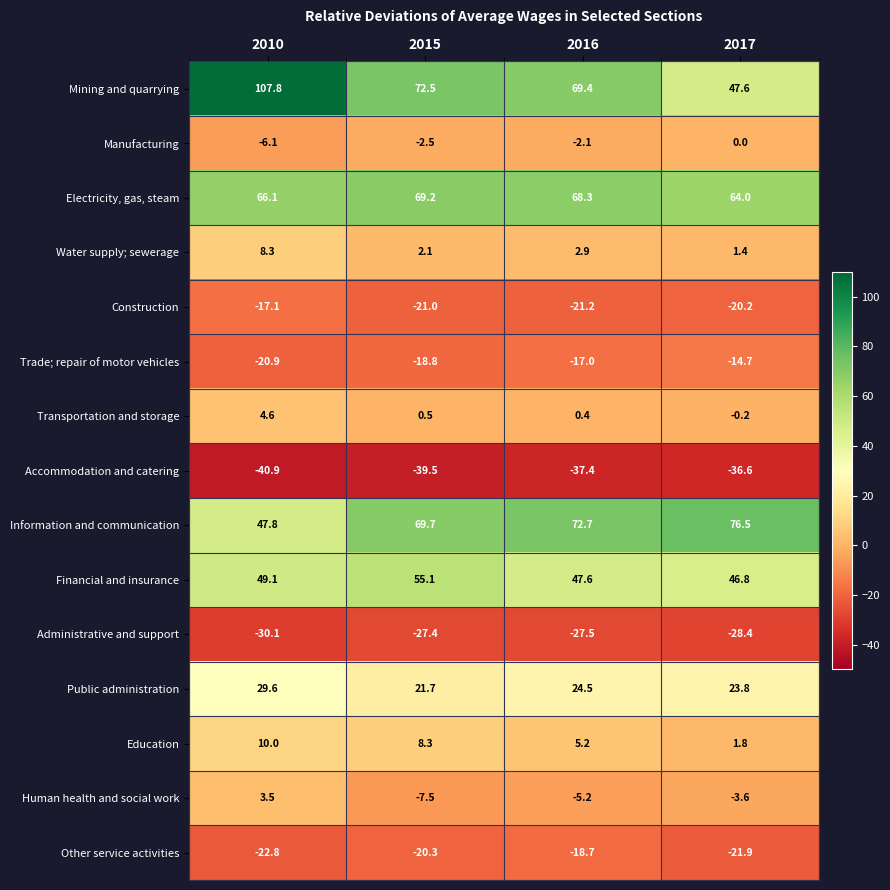

Rank the series by their maximum value, from lowest to highest.

Accommodation and catering, Administrative and support, Other service activities, Construction, Trade; repair of motor vehicles, Manufacturing, Human health and social work, Transportation and storage, Water supply; sewerage, Education, Public administration, Financial and insurance, Electricity, gas, steam, Information and communication, Mining and quarrying